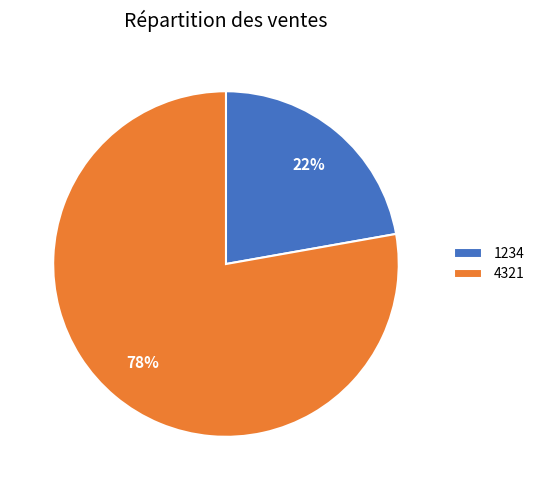

Is it true that 1234 is 34% of the pie?

False